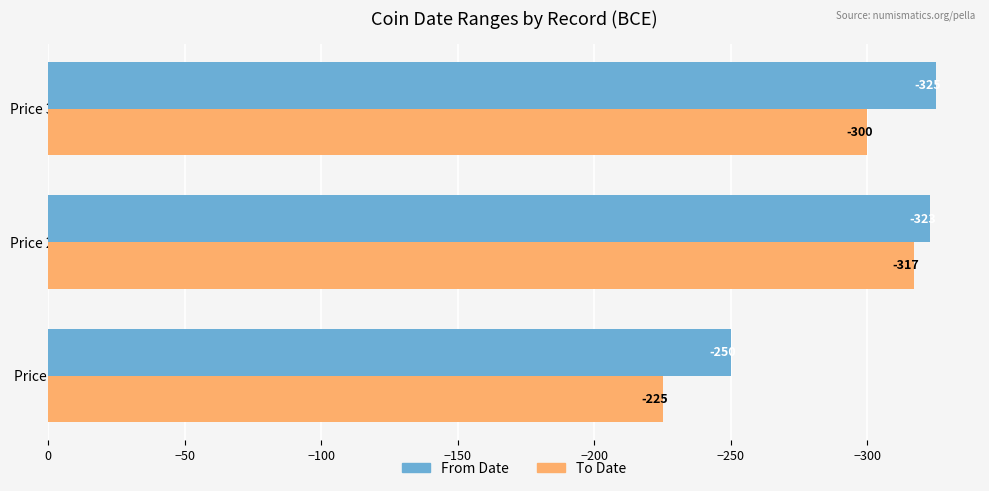

Where is To Date nearest to the value -271?

Price 3993